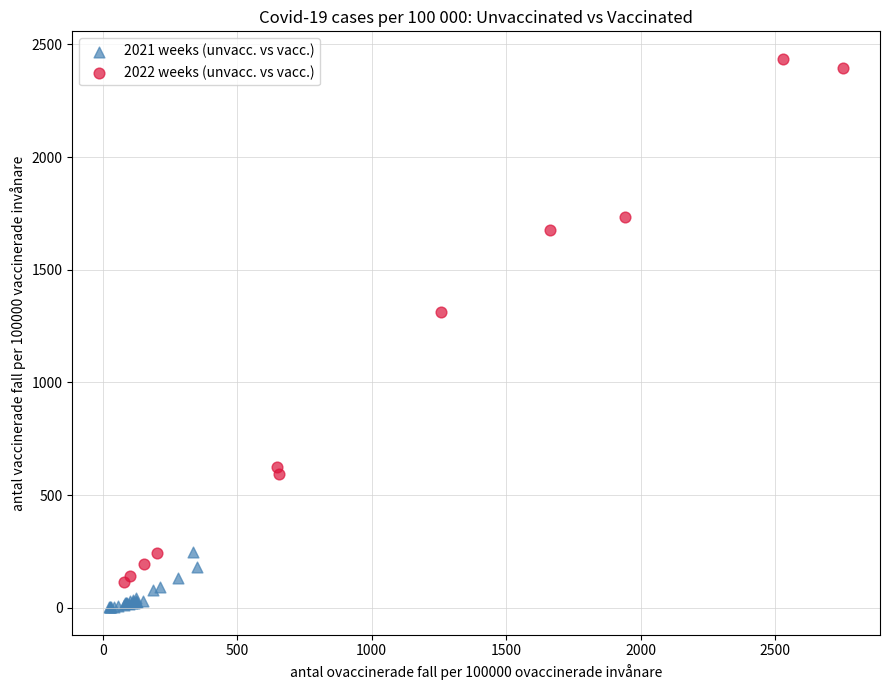

Which series contains the highest Y value?

2022 weeks (unvacc. vs vacc.)